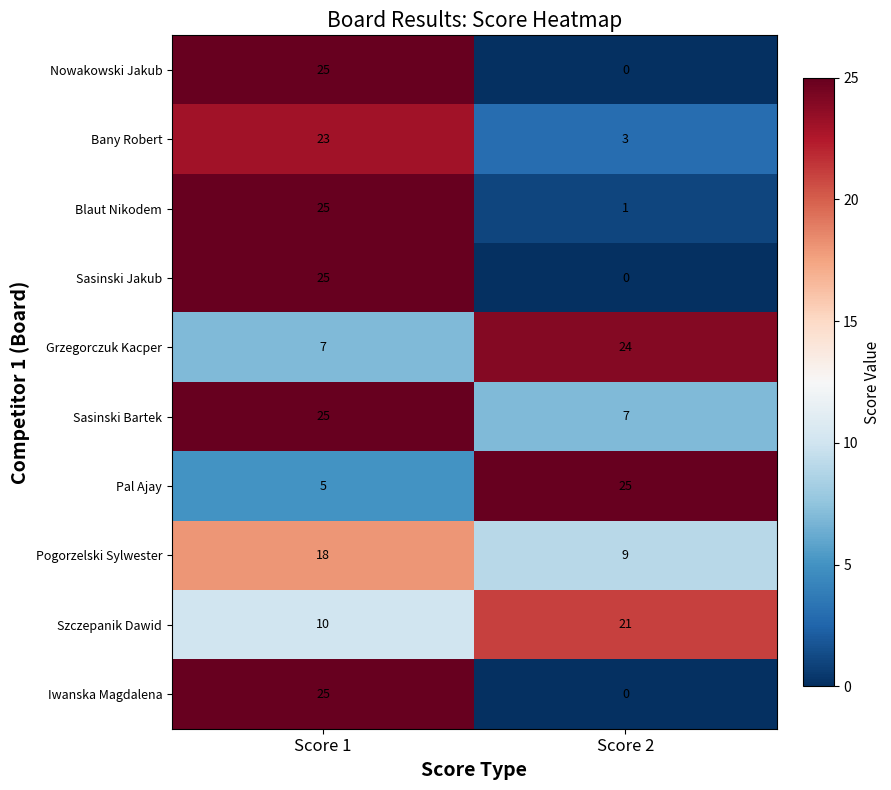

Where is Nowakowski Jakub nearest to the value 12?

Score 2